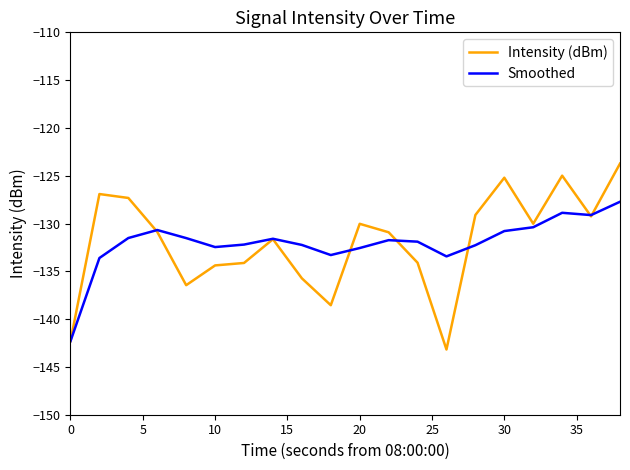

Which series has the widest spread of values?

Intensity (dBm)